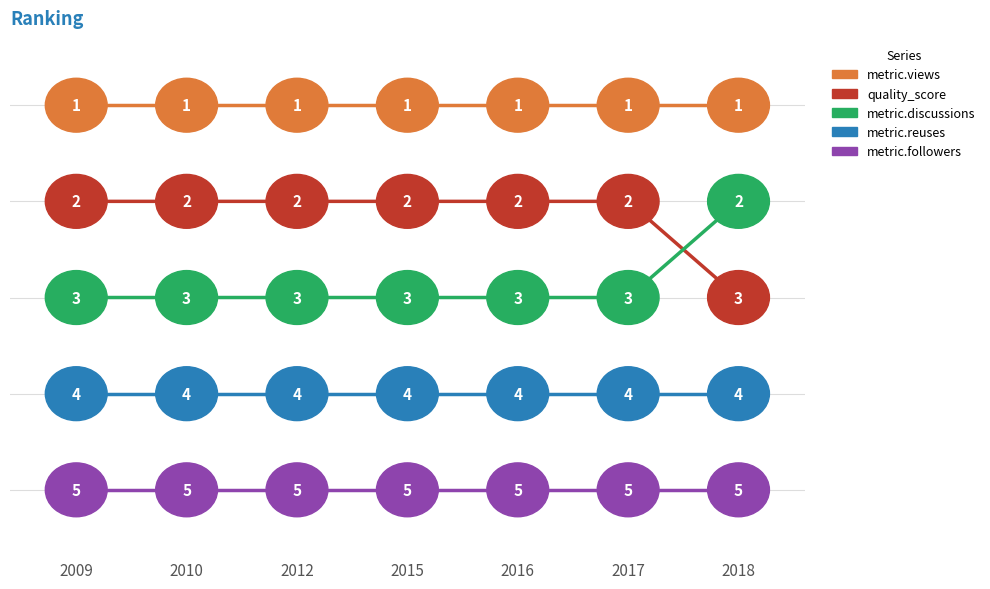

Reading left to right, list all the values displayed in this chart.

metric.views: 1	1	1	1	1	1	1
quality_score: 2	2	2	2	2	2	3
metric.discussions: 3	3	3	3	3	3	2
metric.reuses: 4	4	4	4	4	4	4
metric.followers: 5	5	5	5	5	5	5